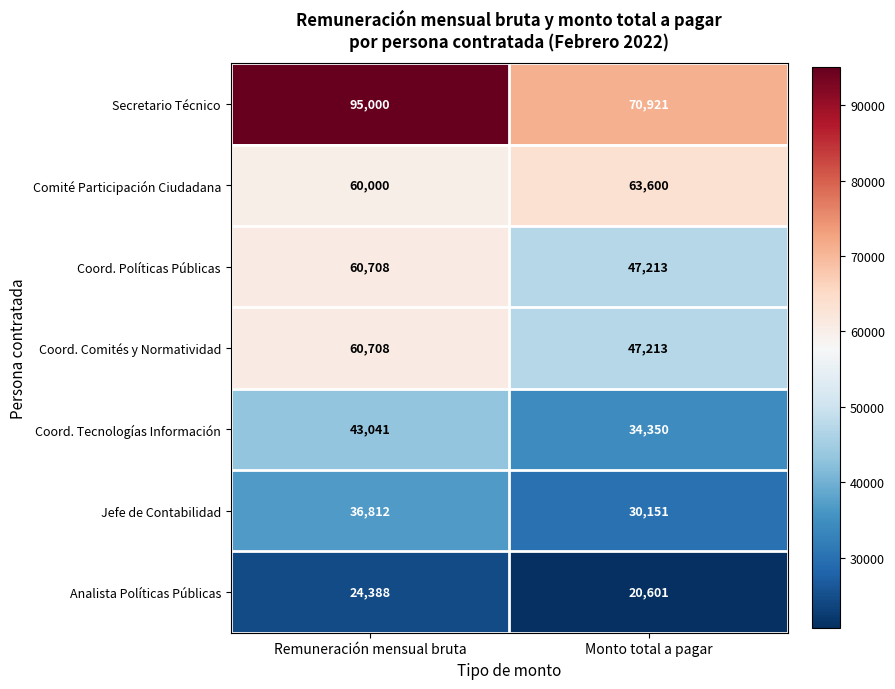

What is the greatest value displayed?

95000